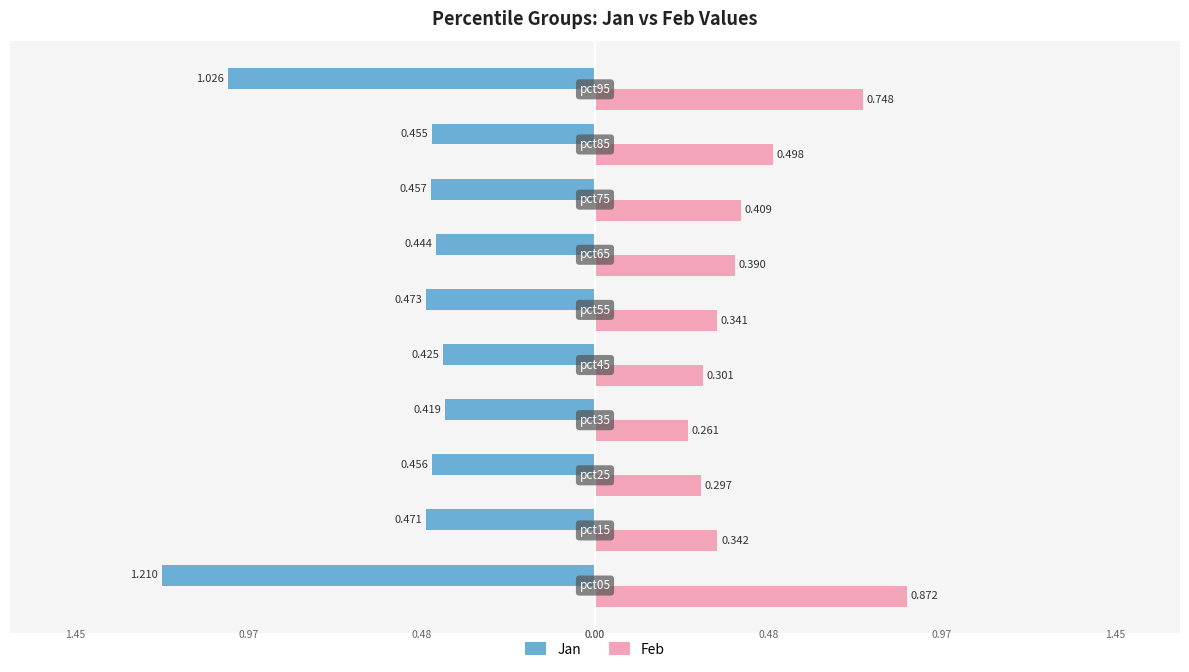

What are all the series names shown in the legend?

Jan, Feb